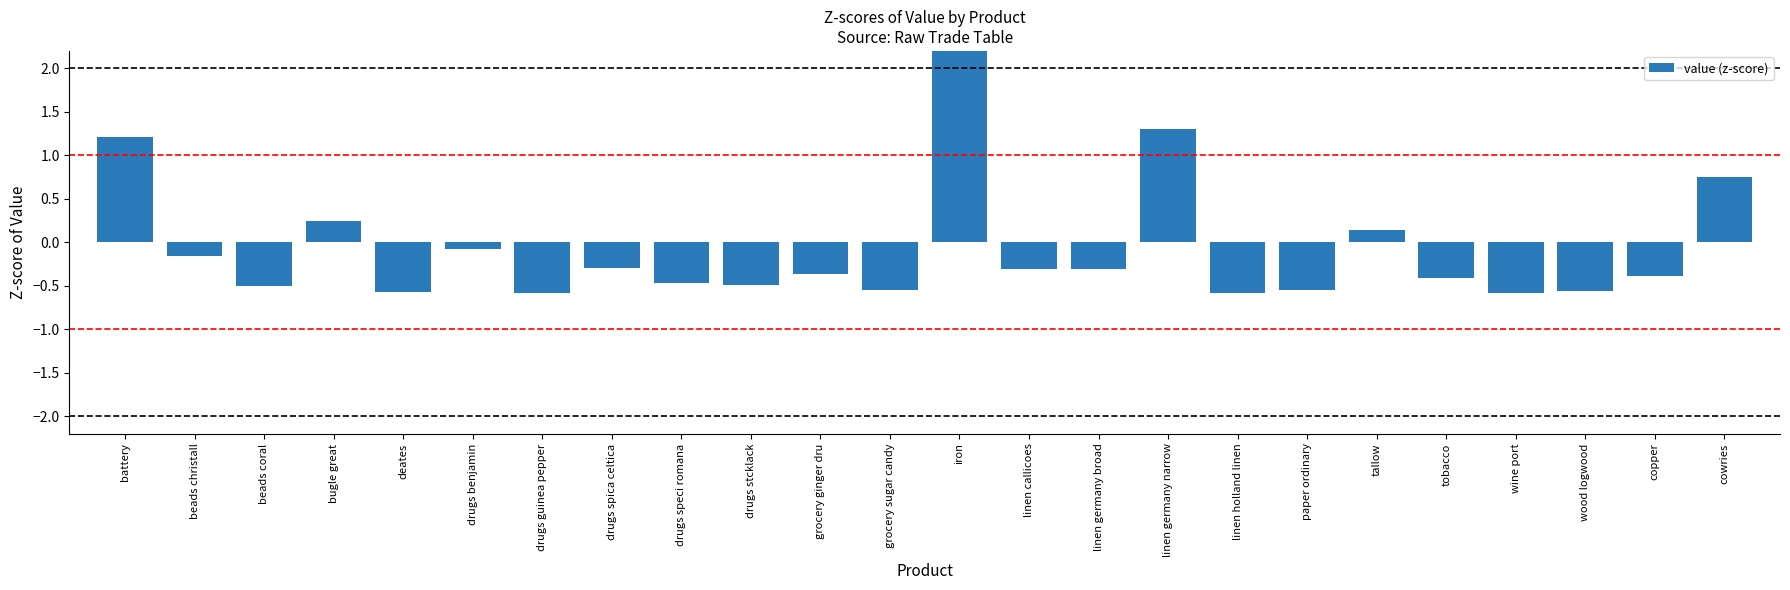

Reading left to right, list all the values displayed in this chart.

1.2	-0.2	-0.5	0.2	-0.6	-0.1	-0.6	-0.3	-0.5	-0.5	-0.4	-0.5	4.1	-0.3	-0.3	1.3	-0.6	-0.5	0.1	-0.4	-0.6	-0.6	-0.4	0.8